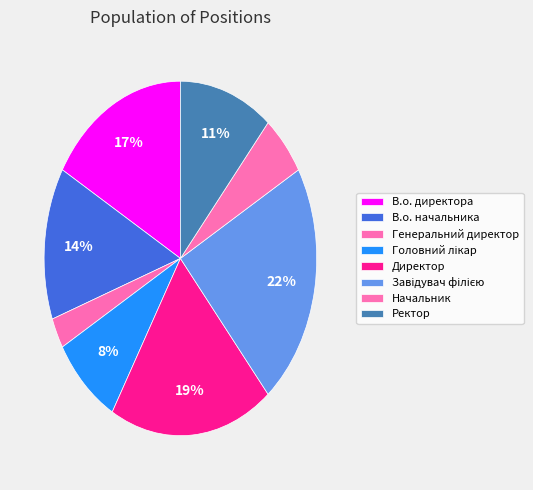

To the nearest percent, what percentage of the pie is Генеральний директор?

3%